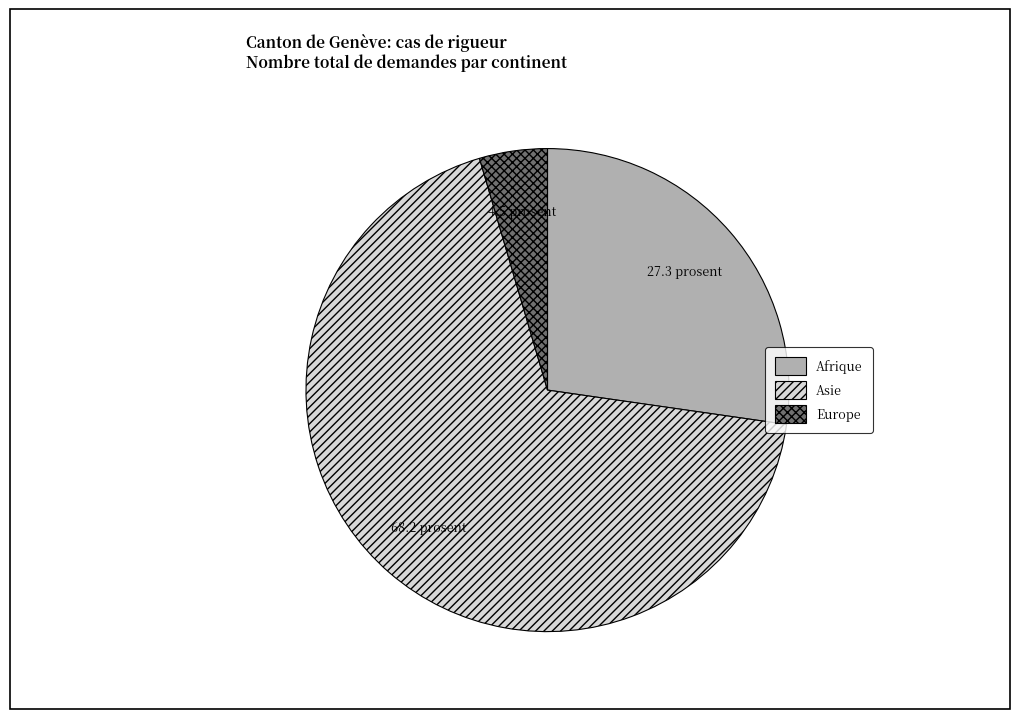

True or false: Afrique accounts for 27% of the total.

True